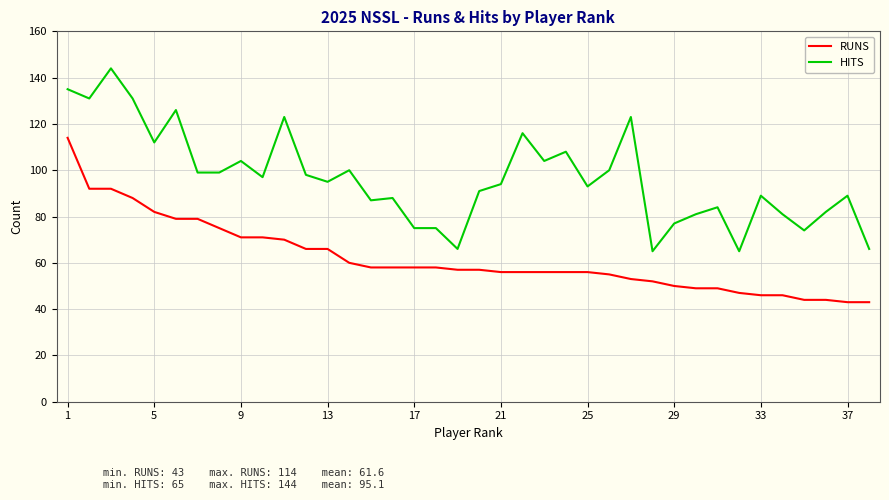

What is the difference between the maximum and minimum values in the HITS series?

79